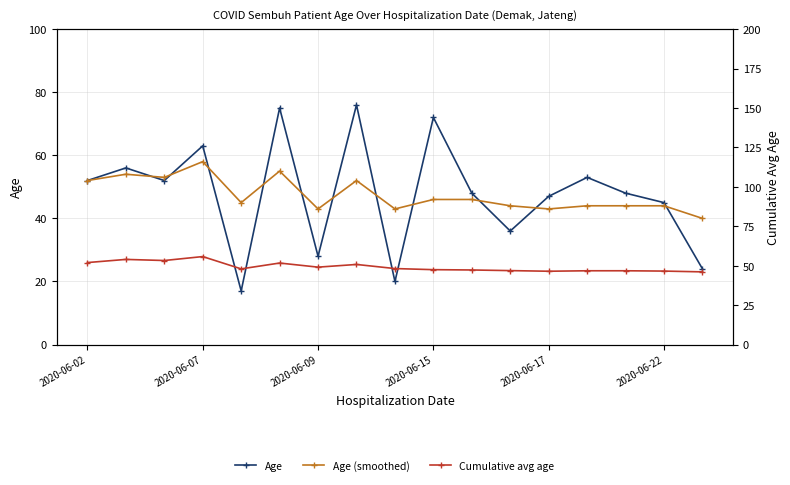

Reading left to right, extract all data points from this chart.

Age: 52.0	56.0	52.0	63.0	17.0	75.0	28.0	76.0	20.0	72.0	48.0	36.0	47.0	53.0	48.0	45.0	24.0
Age (smoothed): 52.0	54.0	53.0	58.0	45.0	55.0	43.0	52.0	43.0	46.0	46.0	44.0	43.0	44.0	44.0	44.0	40.0
Cumulative avg age: 52.0	54.0	53.3	55.8	48.0	51.7	49.1	50.8	48.2	47.5	47.3	46.9	46.5	46.8	46.8	46.6	46.1